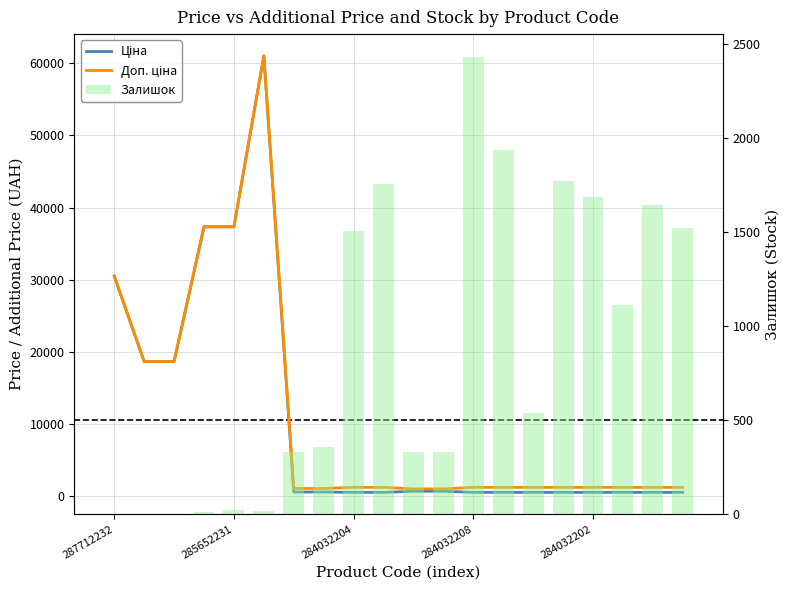

What is the label of the 5th bar from the right?

15